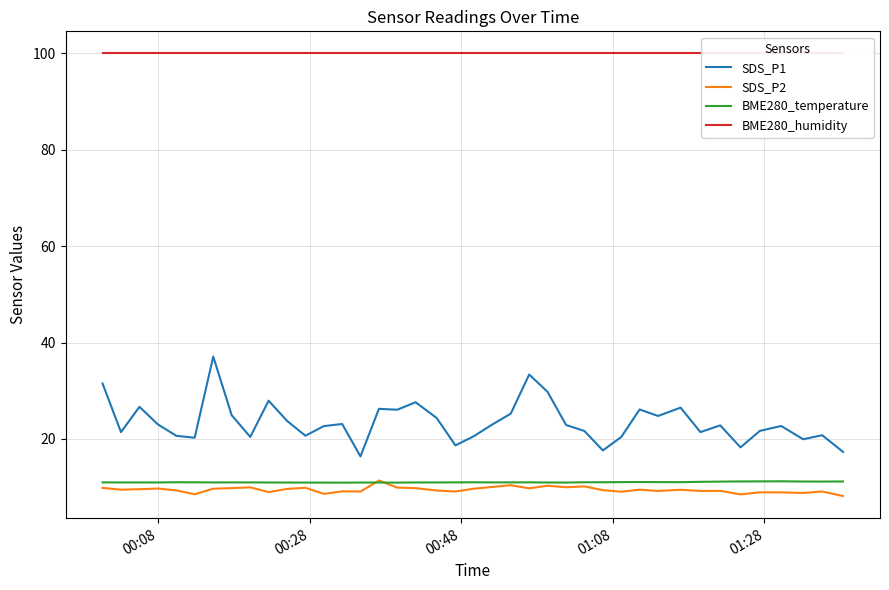

Is this an area chart (filled region under the line)?

No